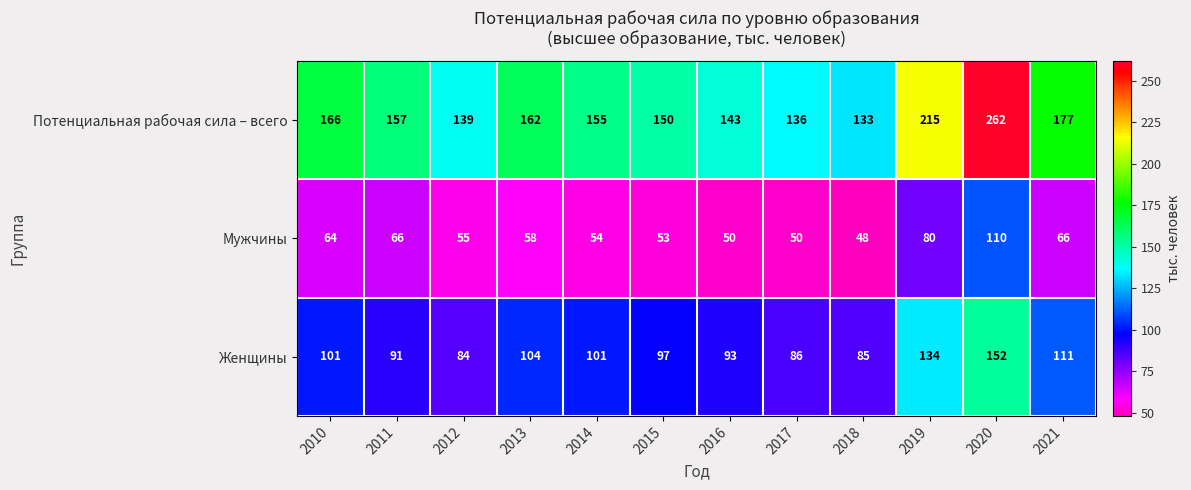

What is the maximum value shown in the chart?

262